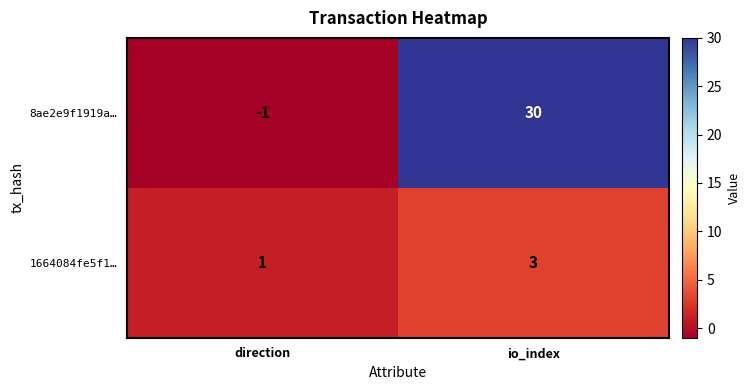

The 1664084fe5f1… series shows 3 at io_index. True or false?

True